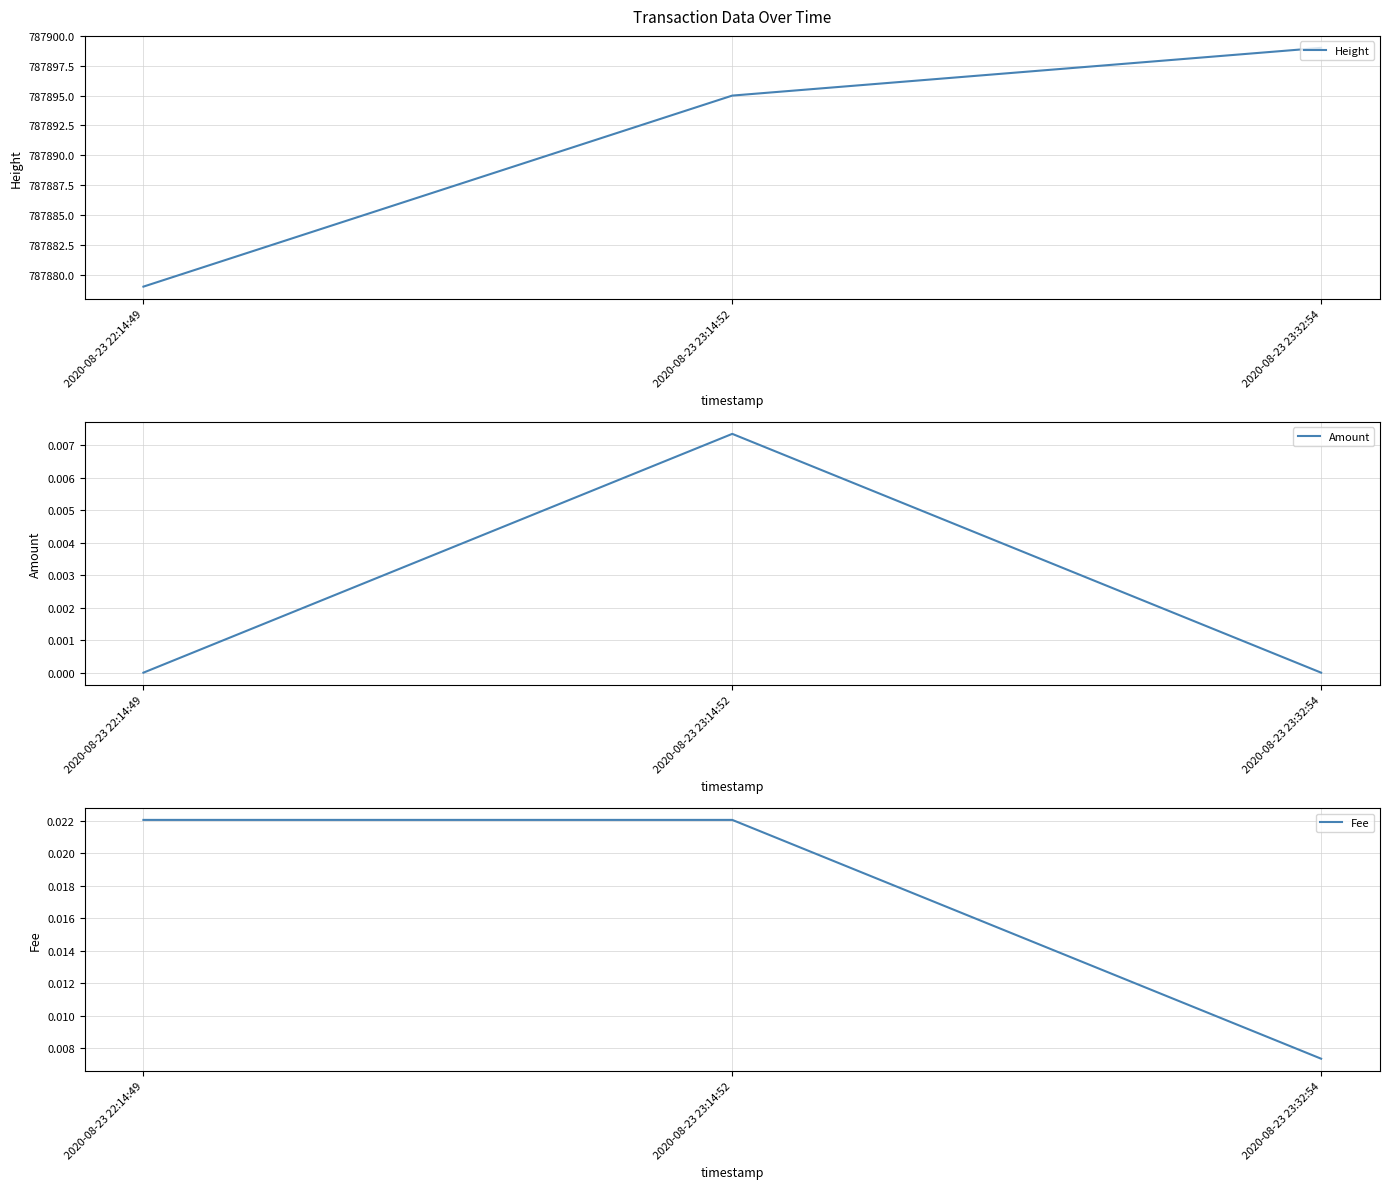

List the labels in order of Fee value, smallest first.

2020-08-23 23:32:54, 2020-08-23 22:14:49, 2020-08-23 23:14:52